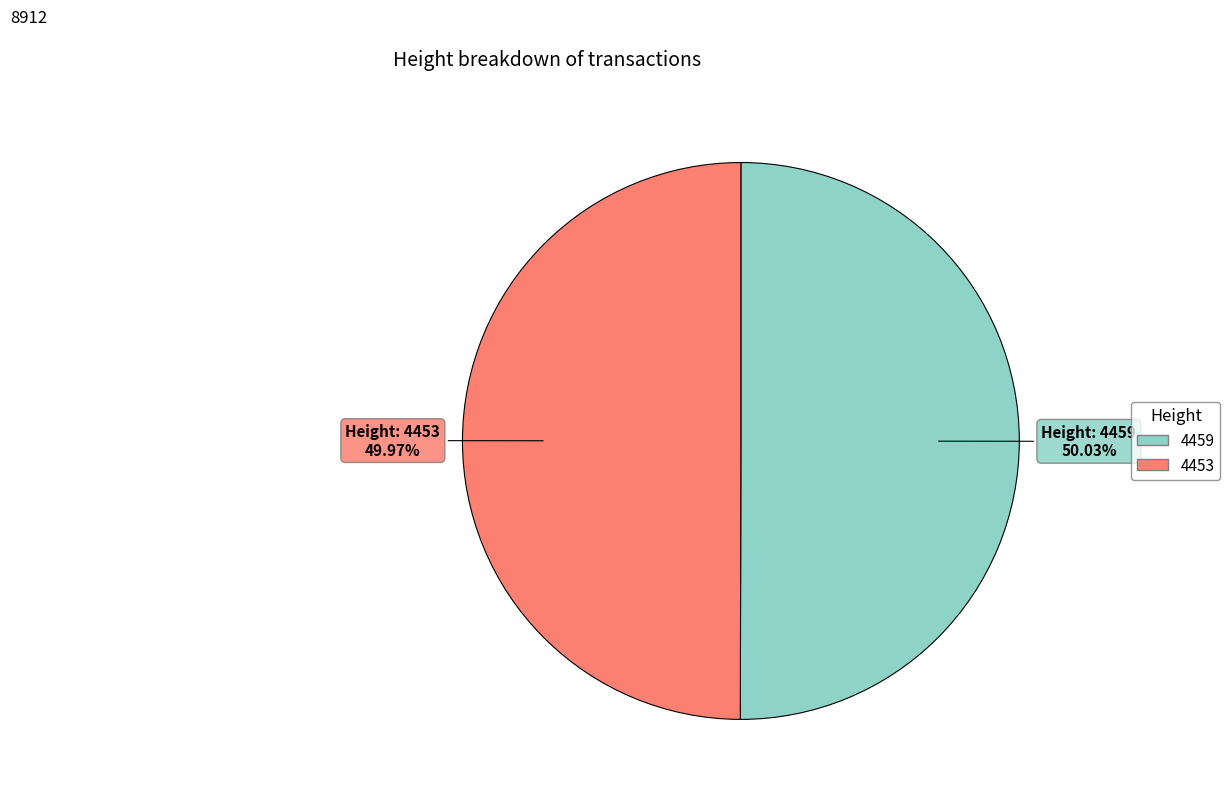

What is the ratio of the value at 4459 to the value at 4453?

1.0